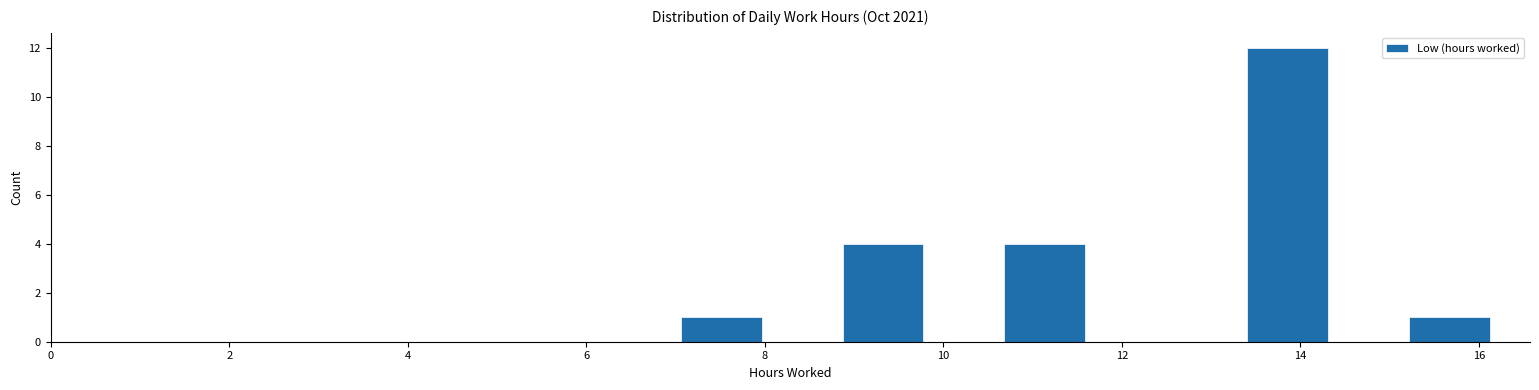

Reading left to right, list every bar in this chart as the range it spans on the x-axis followed by its height. Neither the bar edges nor the heights are printed on the chart, so give them approximately, as read against the axes.

7.0 to 8.0: 1
8.0 to 8.8: 0
8.8 to 9.8: 4
9.8 to 10.6: 0
10.6 to 11.6: 4
11.6 to 12.4: 0
12.4 to 13.4: 0
13.4 to 14.4: 12
14.4 to 15.2: 0
15.2 to 16.2: 1